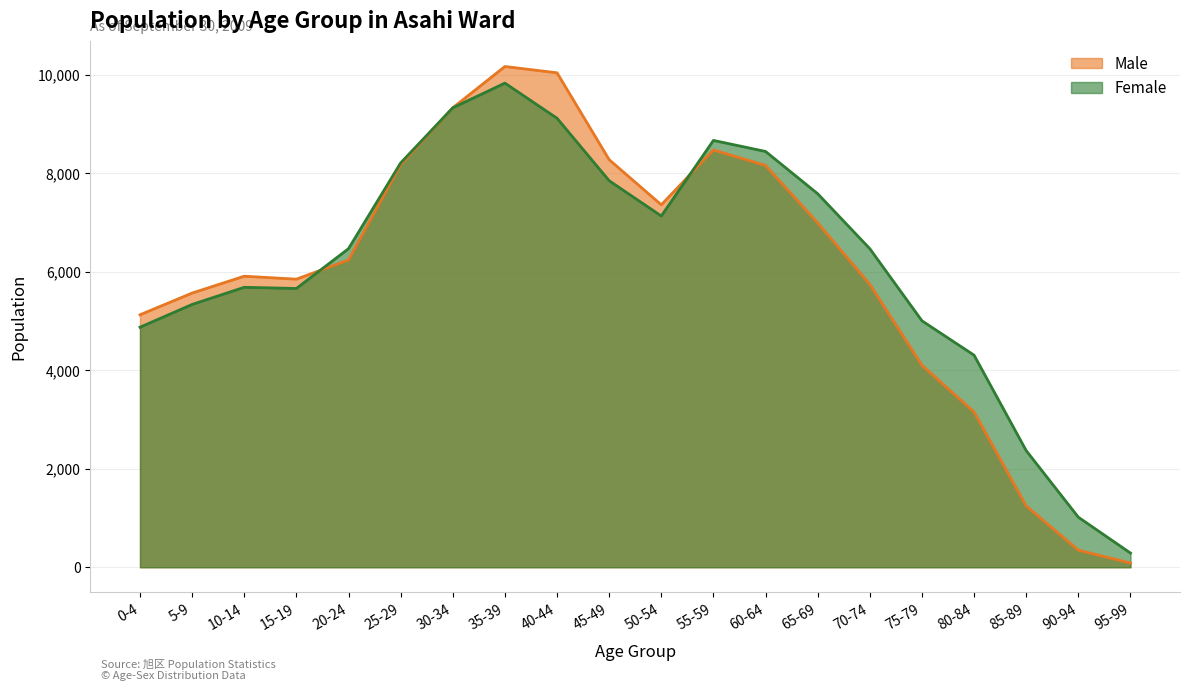

Is the value of Male at 15-19 greater than the value of Female at 50-54?

No